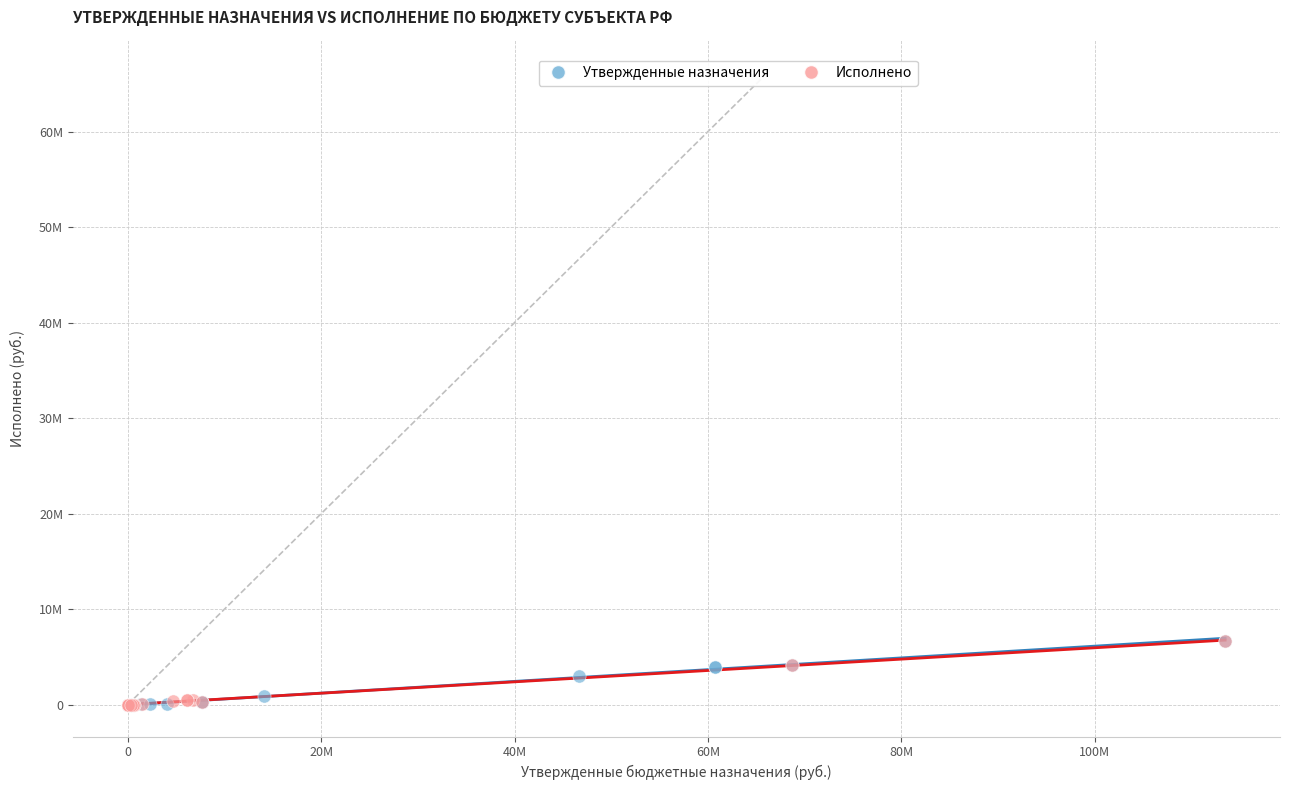

What are all the series names shown in the legend?

Утвержденные назначения, Исполнено